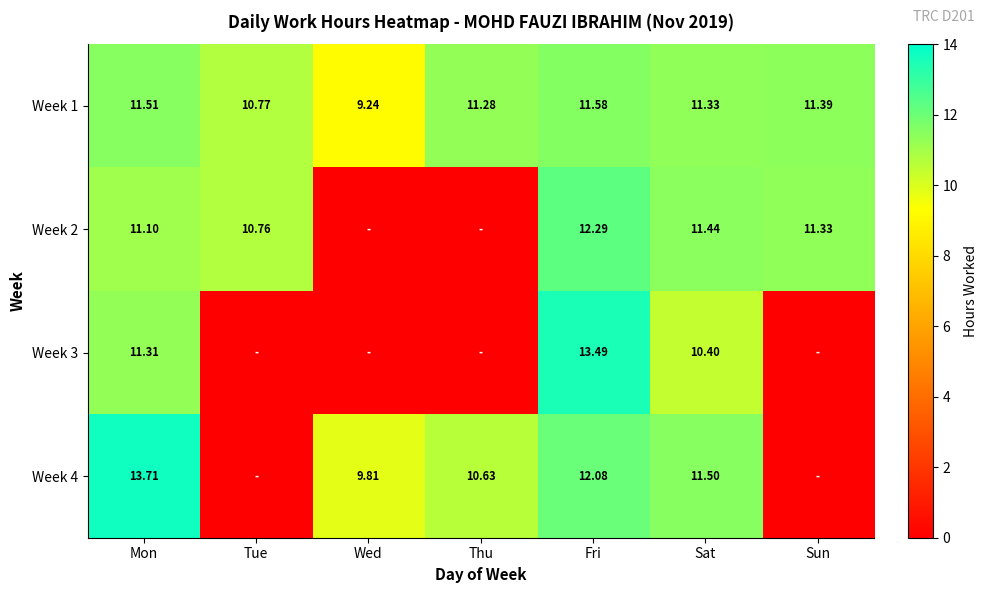

At Sat, list the series in order from smallest to largest.

Week 3, Week 1, Week 2, Week 4